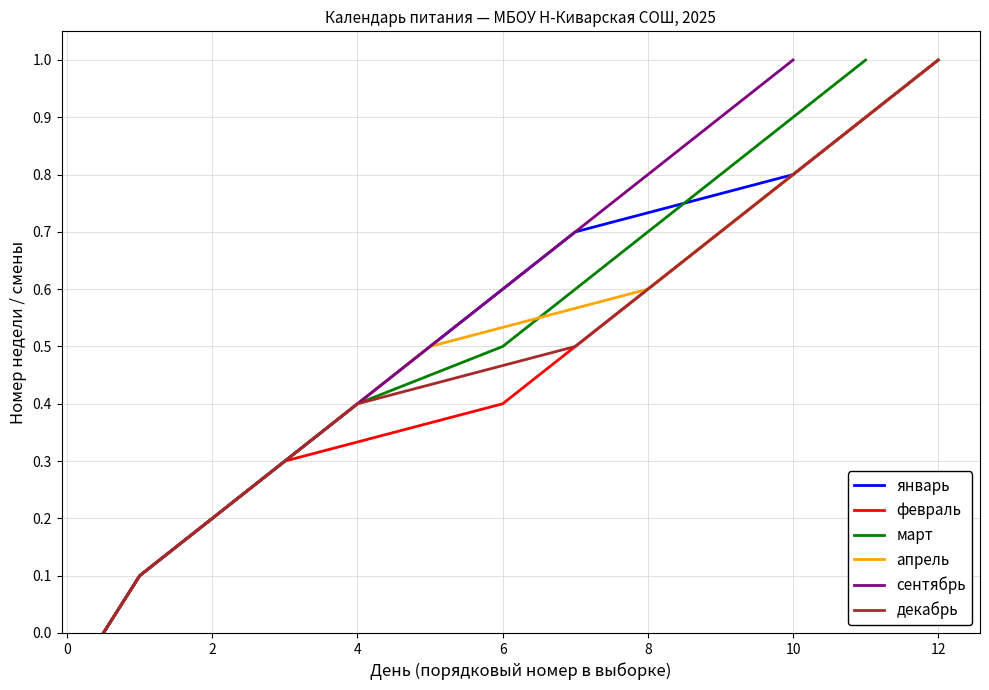

What is the highest value of the январь series?

1.0